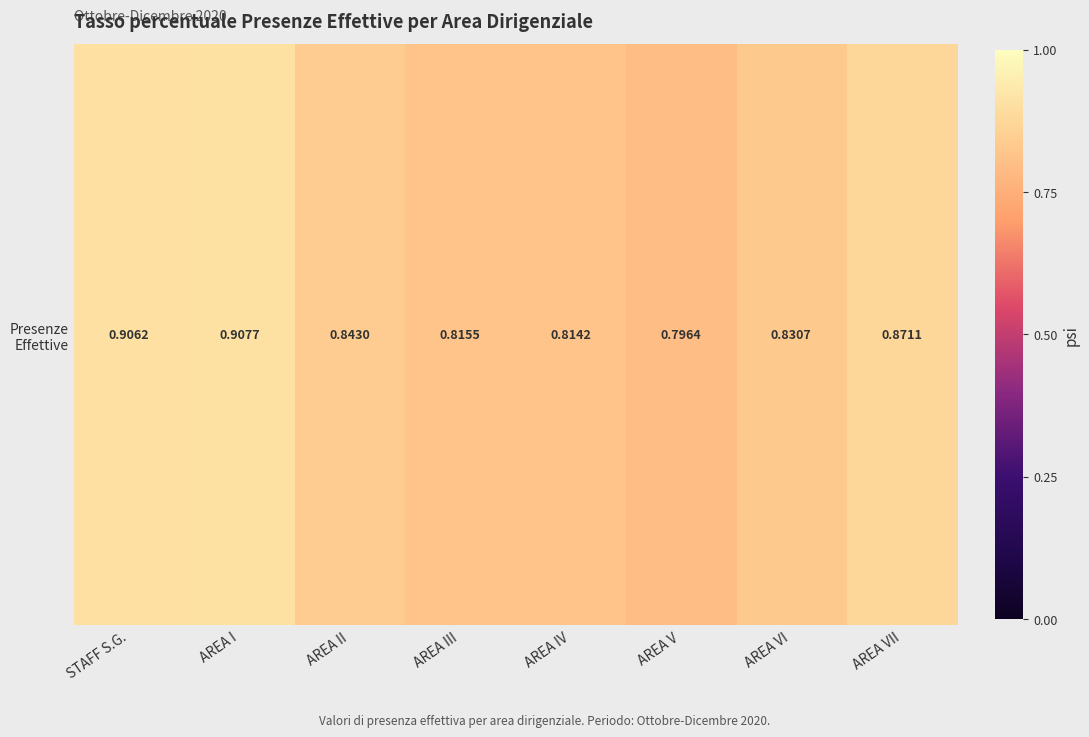

List the labels in order of value, largest first.

AREA I, STAFF S.G., AREA VII, AREA II, AREA VI, AREA III, AREA IV, AREA V